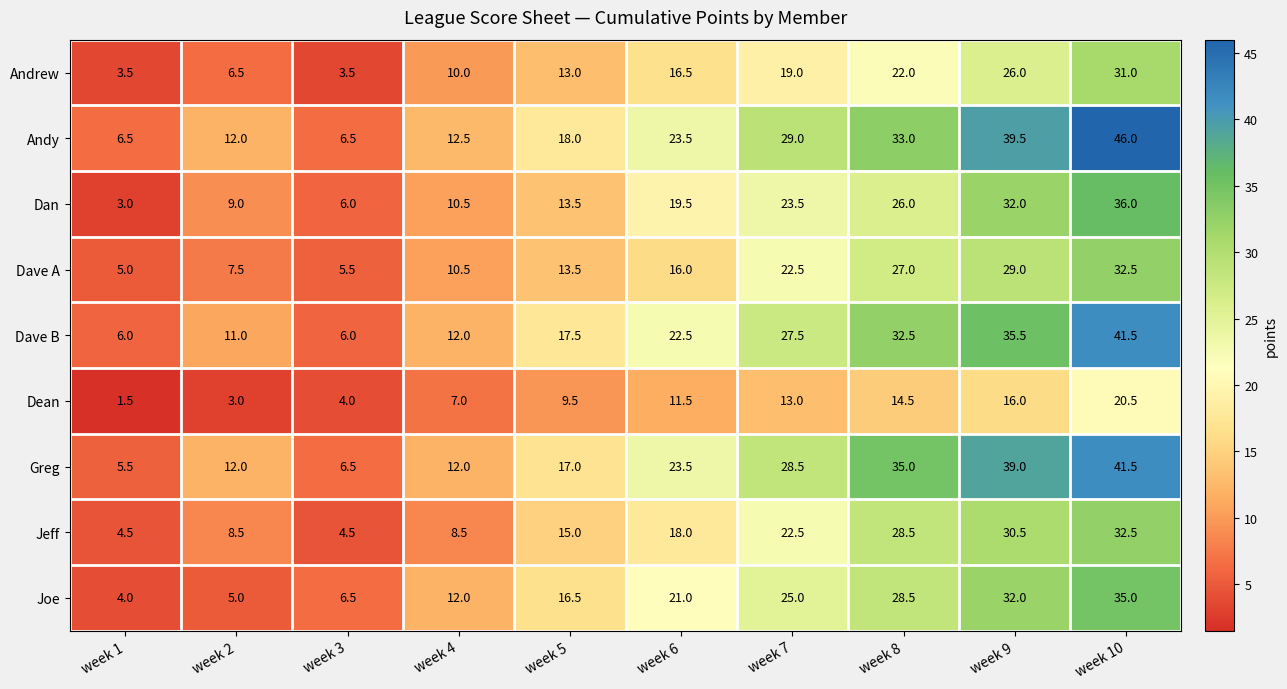

What is the difference between the maximum and minimum values in the Dean series?

19.0